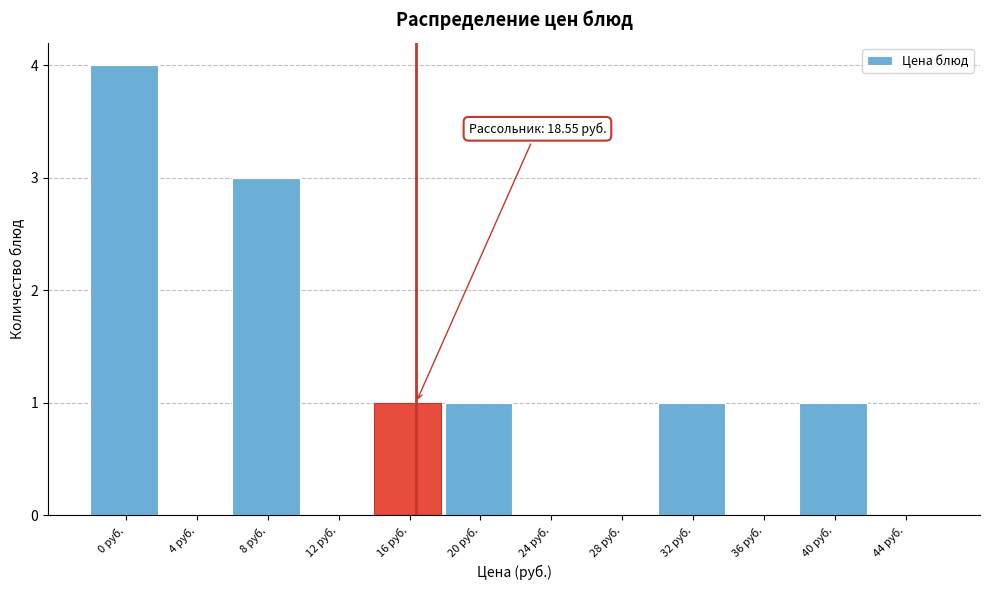

Reading left to right, transcribe all the data shown in this chart.

0 руб.=4	4 руб.=0	8 руб.=3	12 руб.=0	16 руб.=1	20 руб.=1	24 руб.=0	28 руб.=0	32 руб.=1	36 руб.=0	40 руб.=1	44 руб.=0